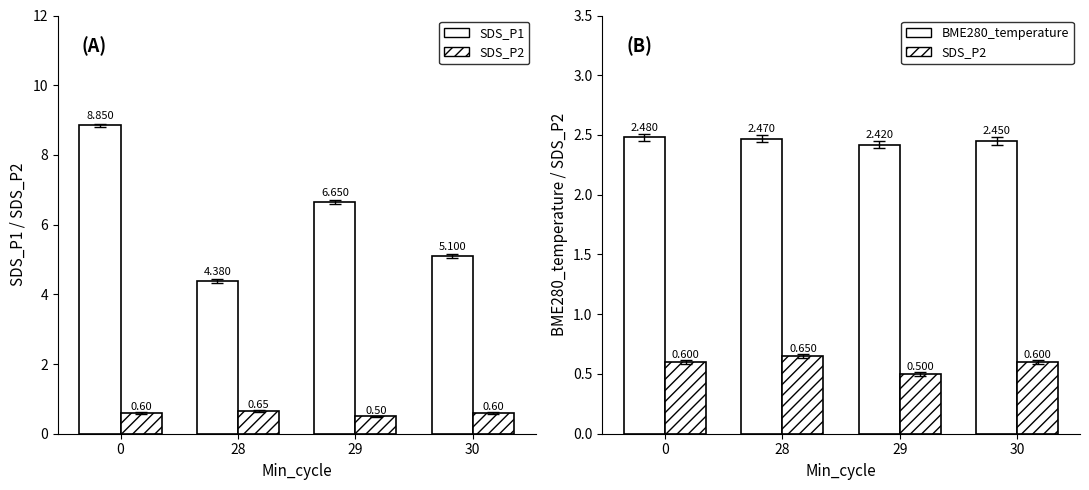

The BME280_temperature series shows 0.9 at 28. True or false?

False